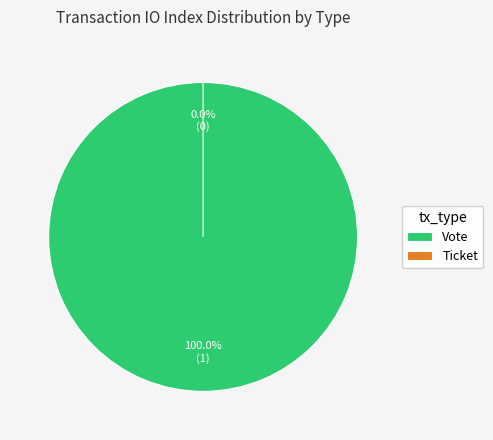

What percentage do Vote and Ticket together represent?

100.0%